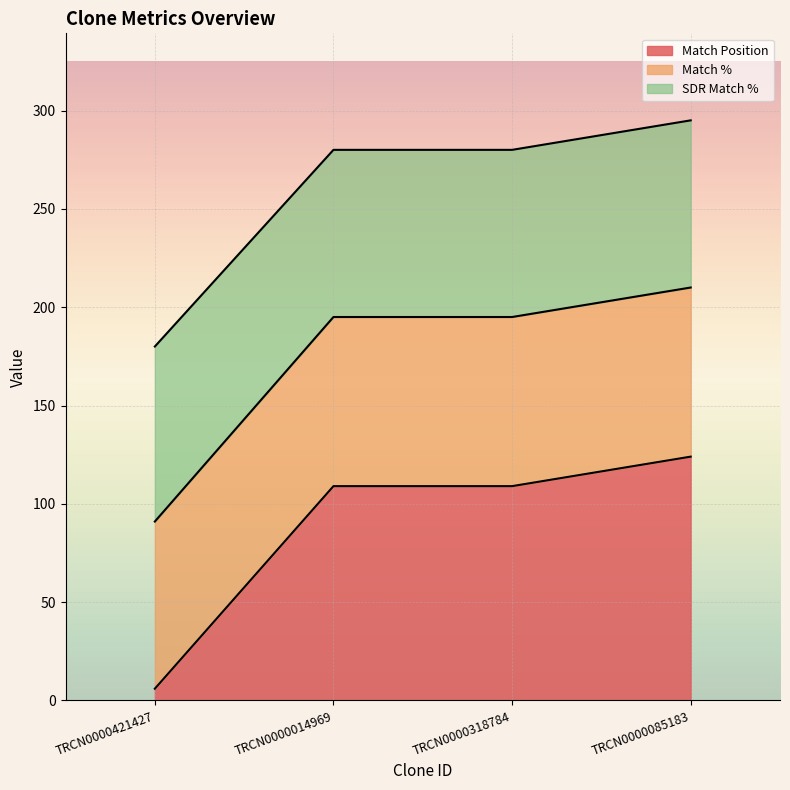

Is it true that Match Position equals 109 at TRCN0000014969?

True